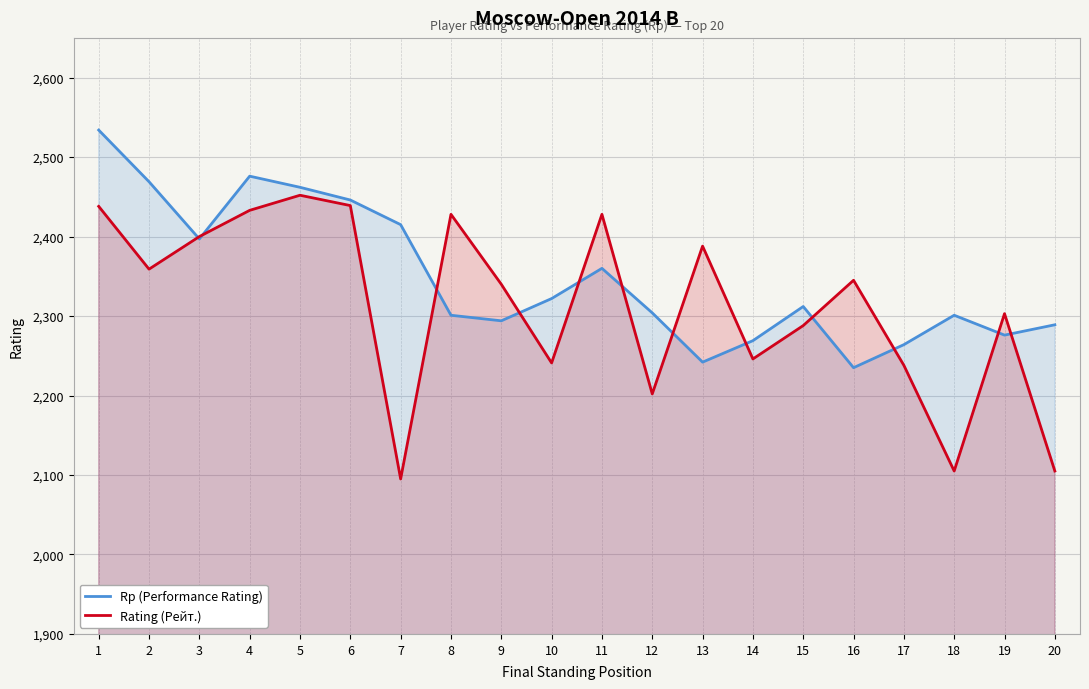

List the series in order of their overall mean, highest first.

Rp (Performance Rating), Rating (Рейт.)